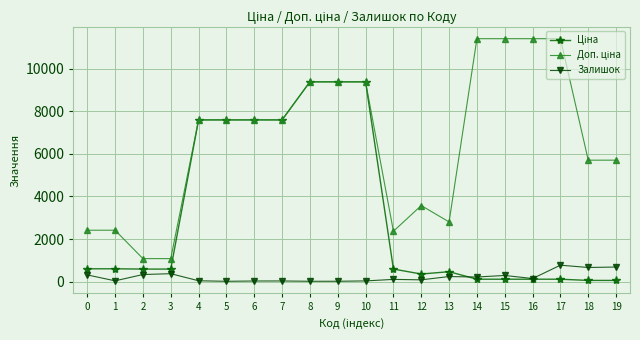

What is the greatest value displayed?

11410.0